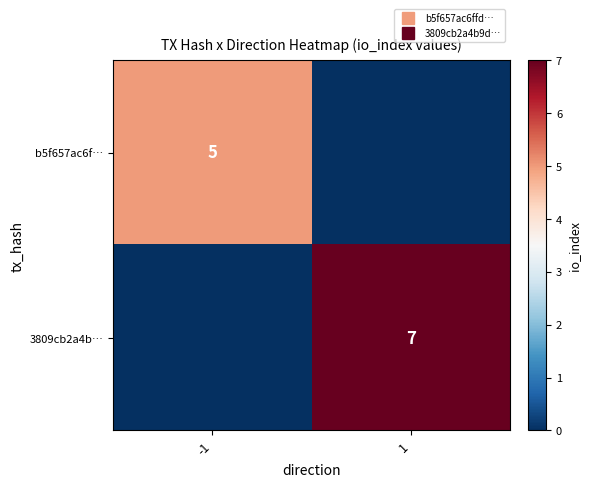

What is the difference between the maximum and minimum values in the b5f657ac6f… series?

5